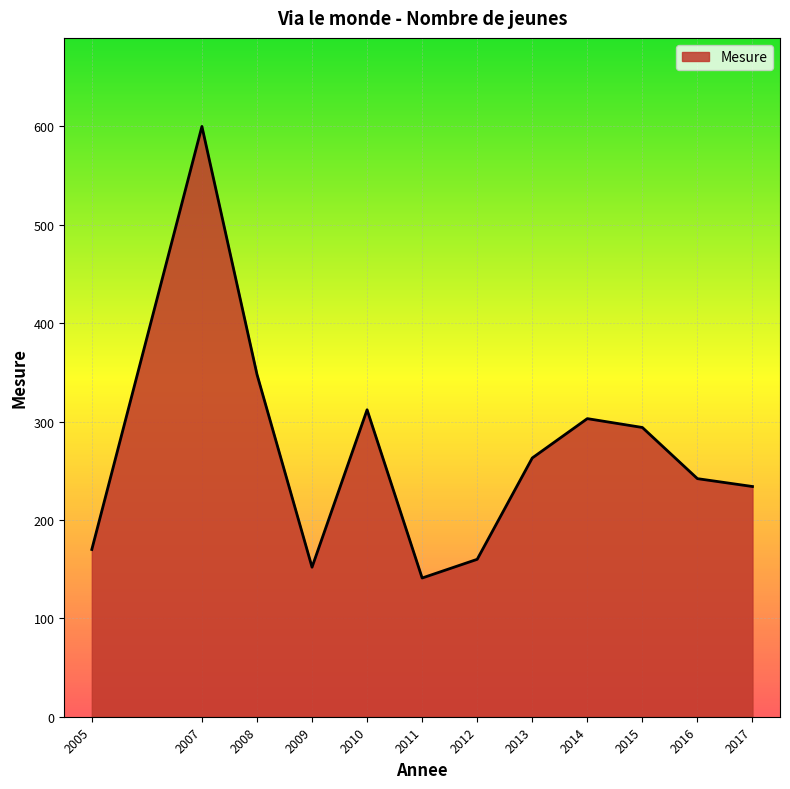

List the labels in order of value, smallest first.

2011, 2009, 2012, 2005, 2017, 2016, 2013, 2015, 2014, 2010, 2008, 2007